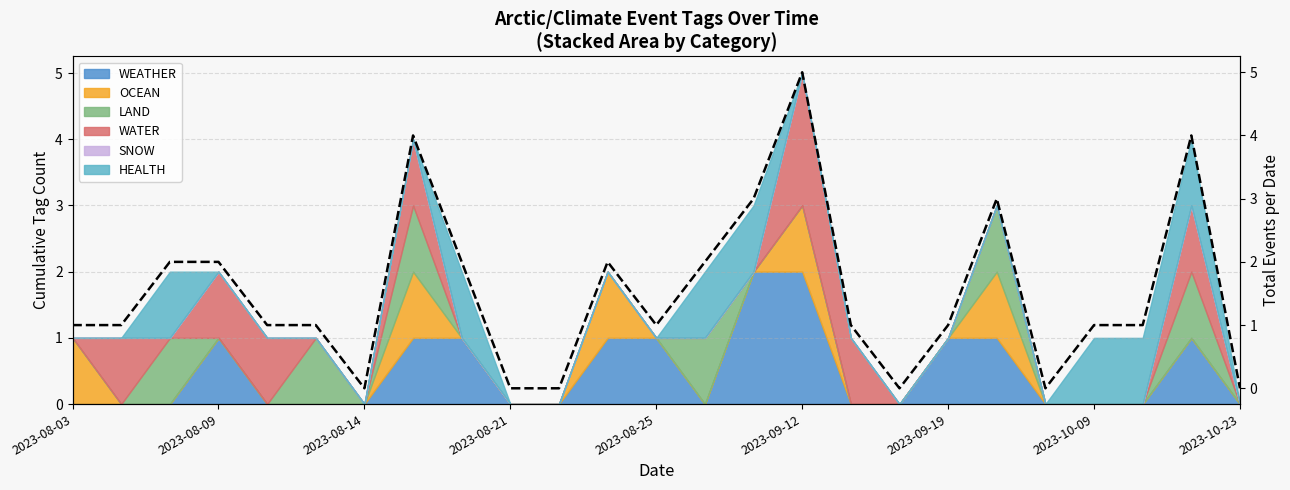

Does the chart have visible grid lines?

Yes